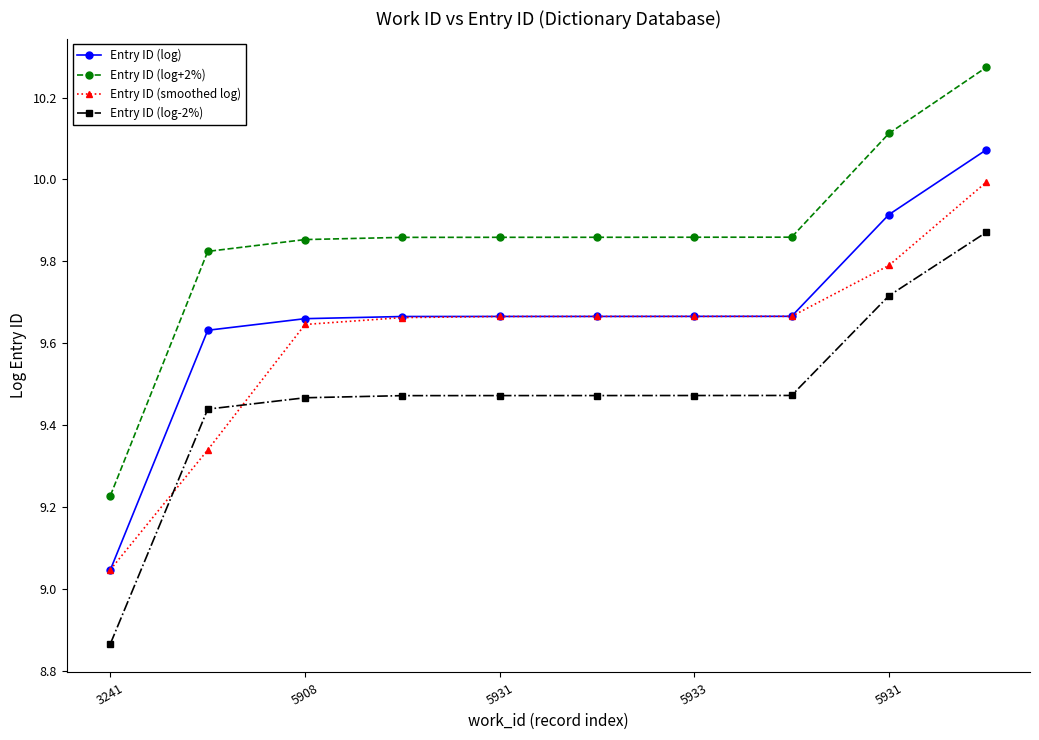

Which series has the largest total across all categories?

Entry ID (log+2%)